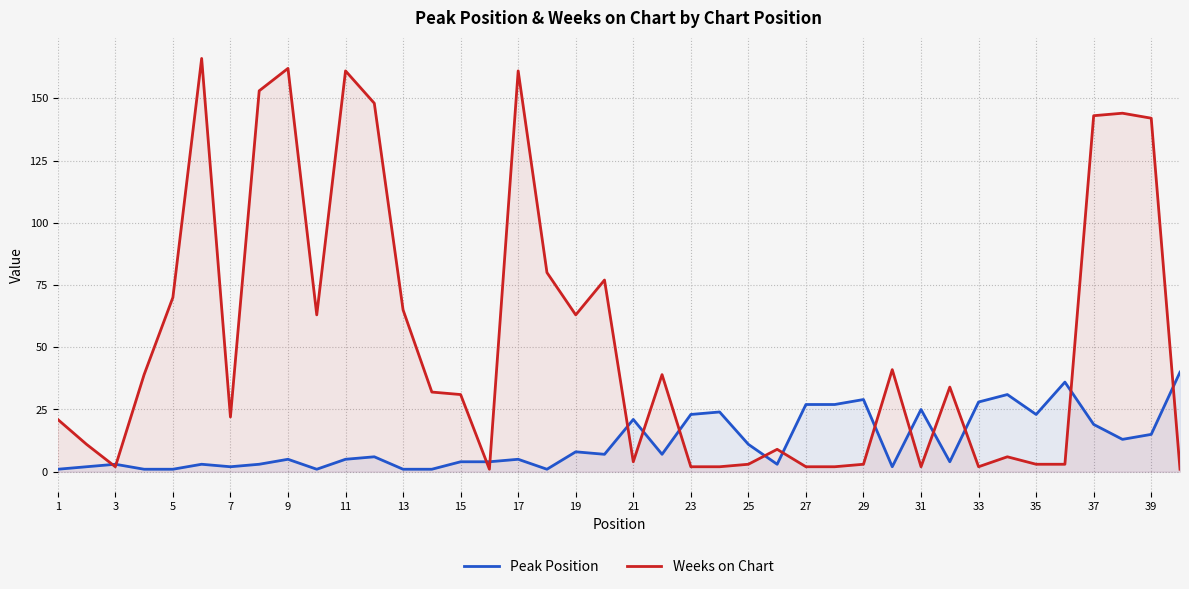

Which series has the largest total across all categories?

Weeks on Chart